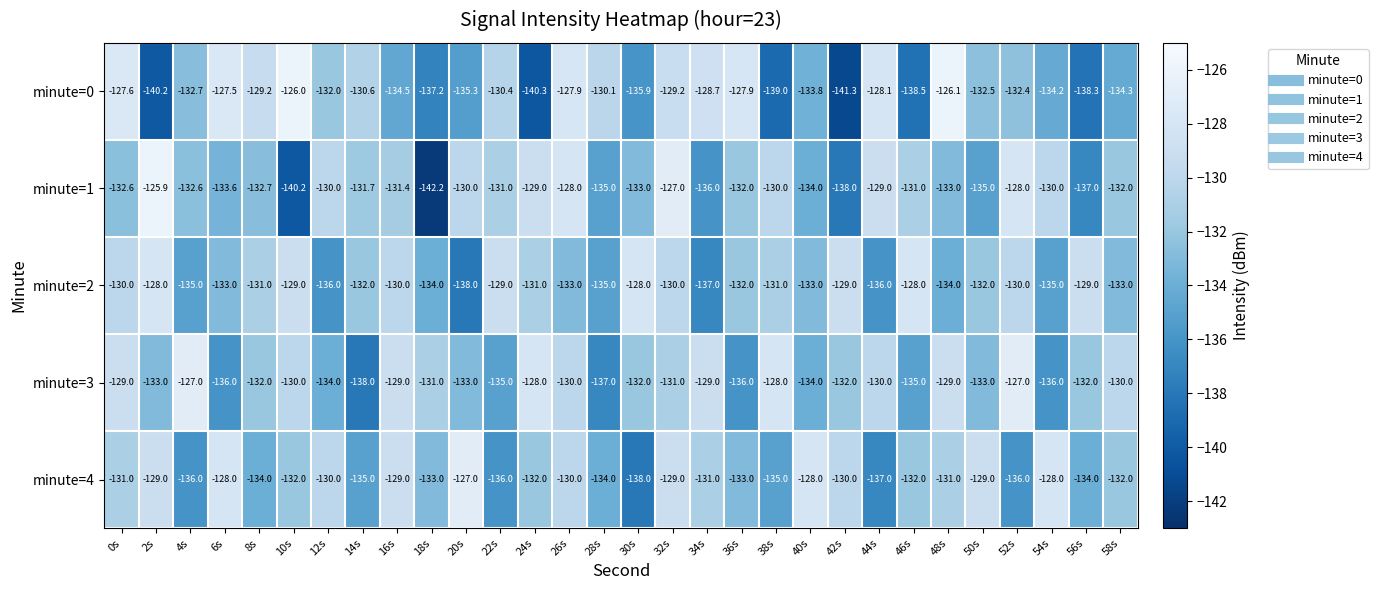

Which series has the largest range (max minus min)?

minute=1